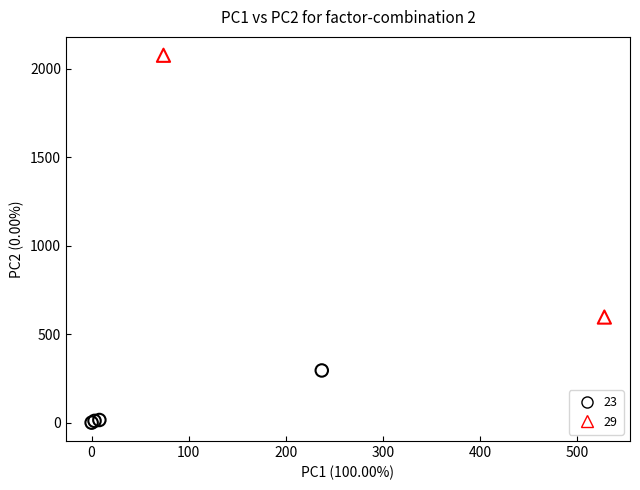

What are all the series names shown in the legend?

23, 29